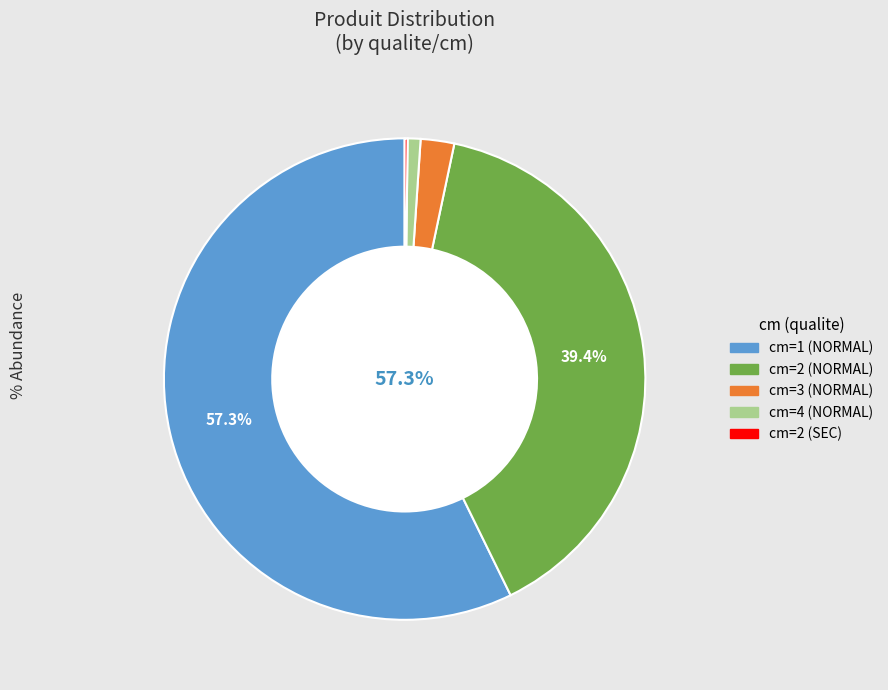

Rank the categories by value from highest to lowest.

cm=1 (NORMAL), cm=2 (NORMAL), cm=3 (NORMAL), cm=4 (NORMAL), cm=2 (SEC)